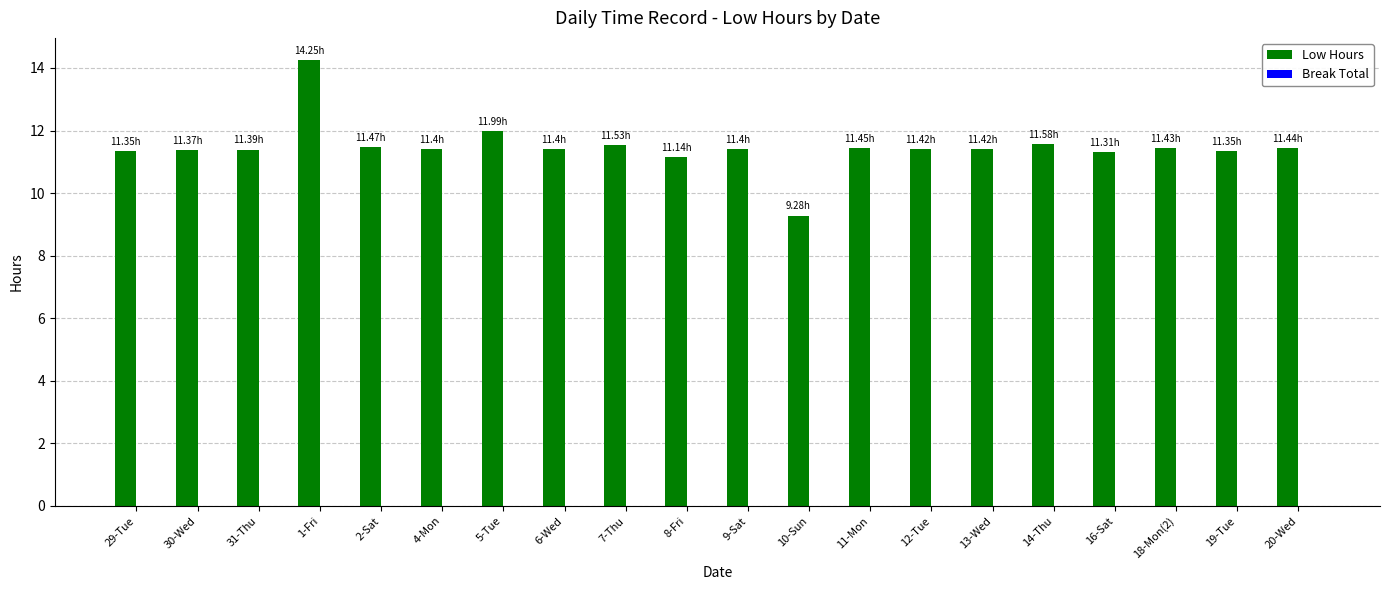

How many data points does each series have?

20